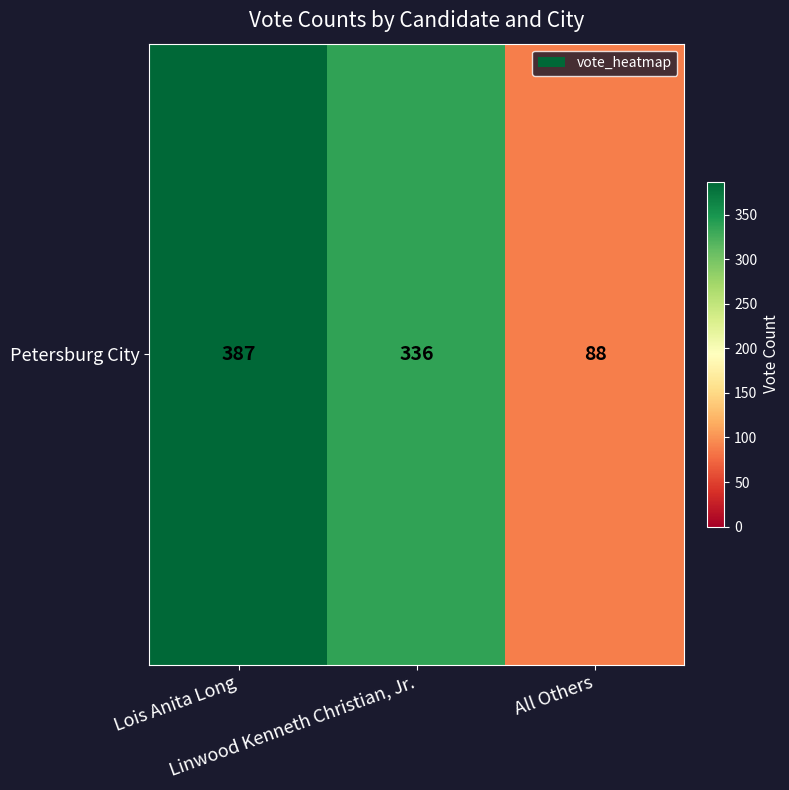

The value at Linwood Kenneth Christian, Jr. is 174. True or false?

False